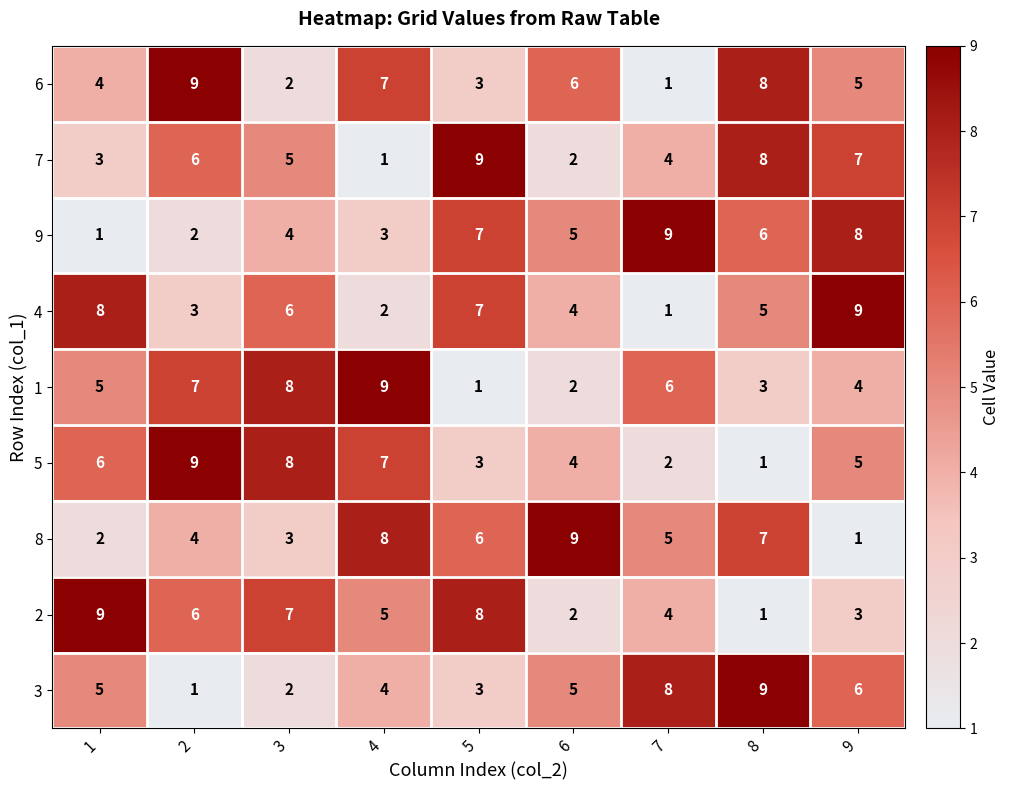

What is the average value of the 3 series?

5